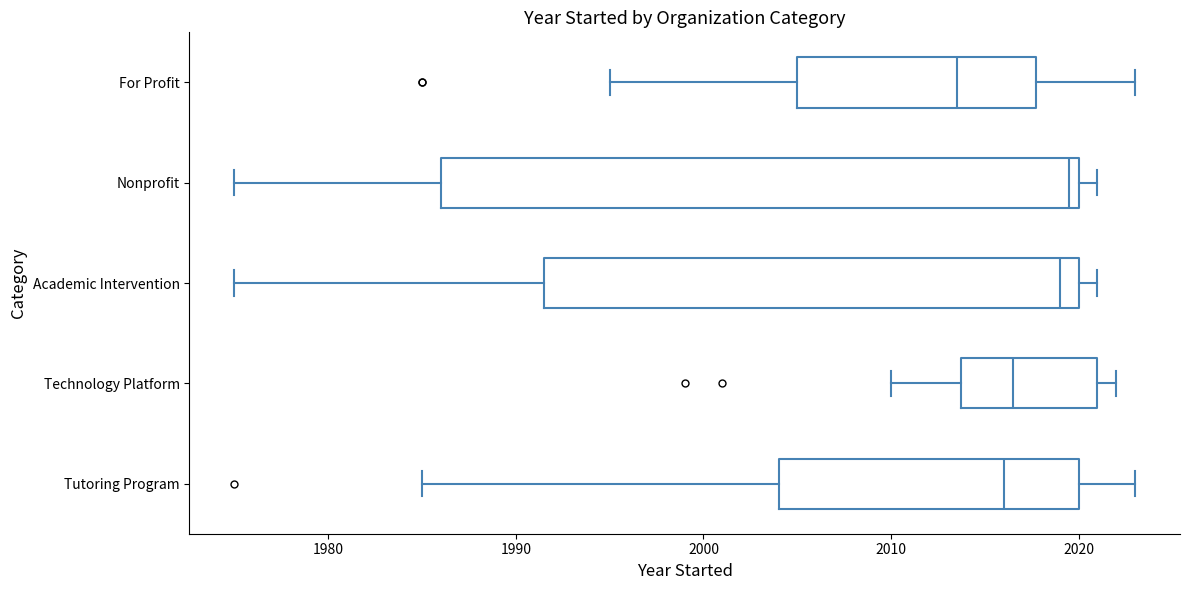

Comparing the boxes themselves (not the whiskers), which one is the widest?

Nonprofit